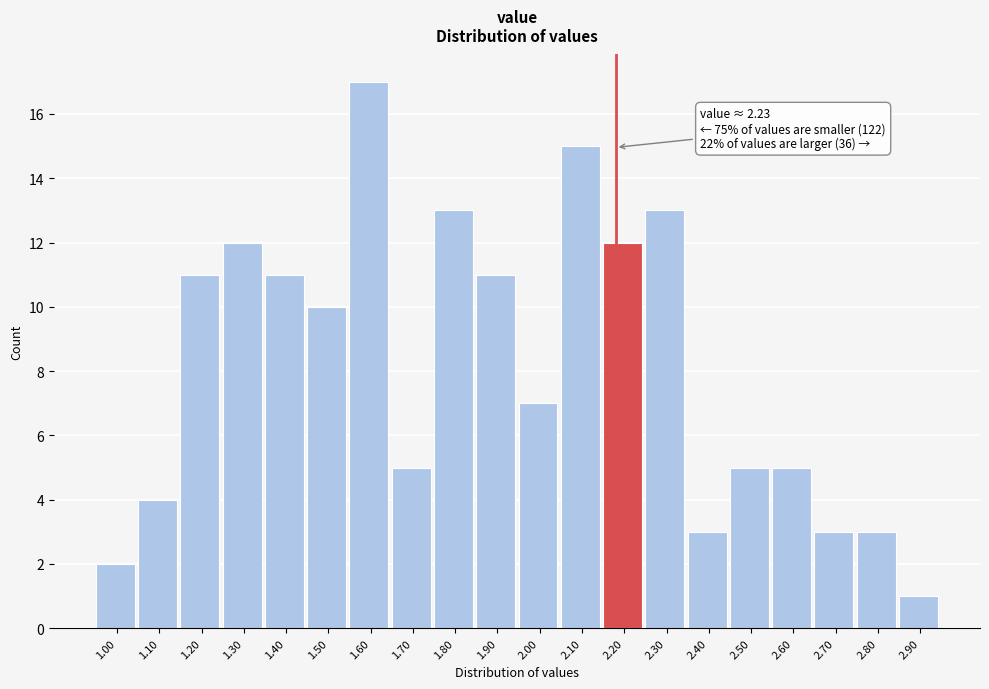

Reading left to right, what are all the values shown in this chart?

1.00=2	1.10=4	1.20=11	1.30=12	1.40=11	1.50=10	1.60=17	1.70=5	1.80=13	1.90=11	2.00=7	2.10=15	2.20=12	2.30=13	2.40=3	2.50=5	2.60=5	2.70=3	2.80=3	2.90=1